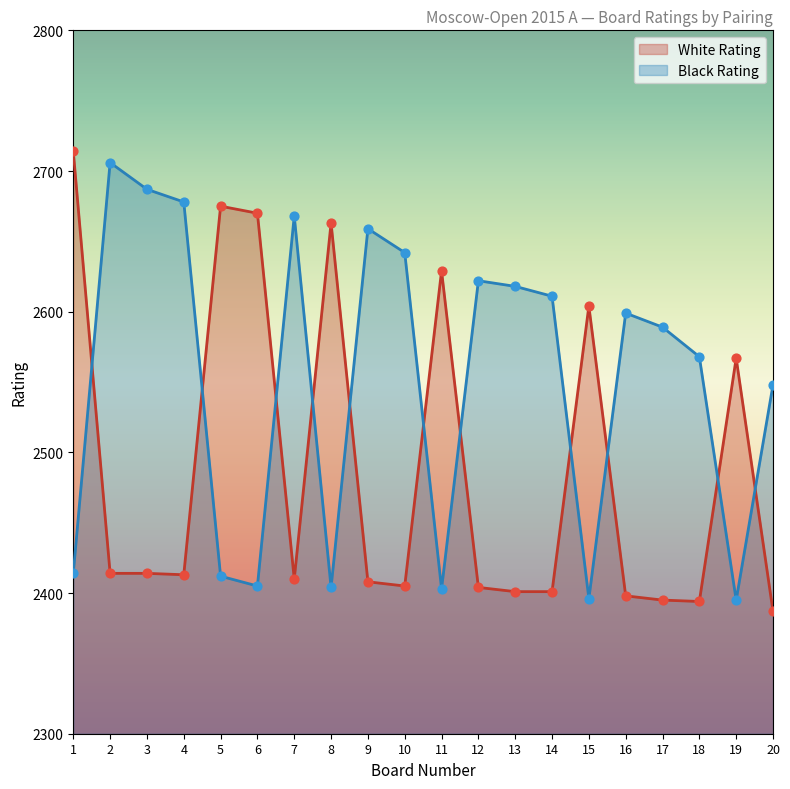

Is the value of Black Rating at 3 greater than the value of White Rating at 6?

Yes